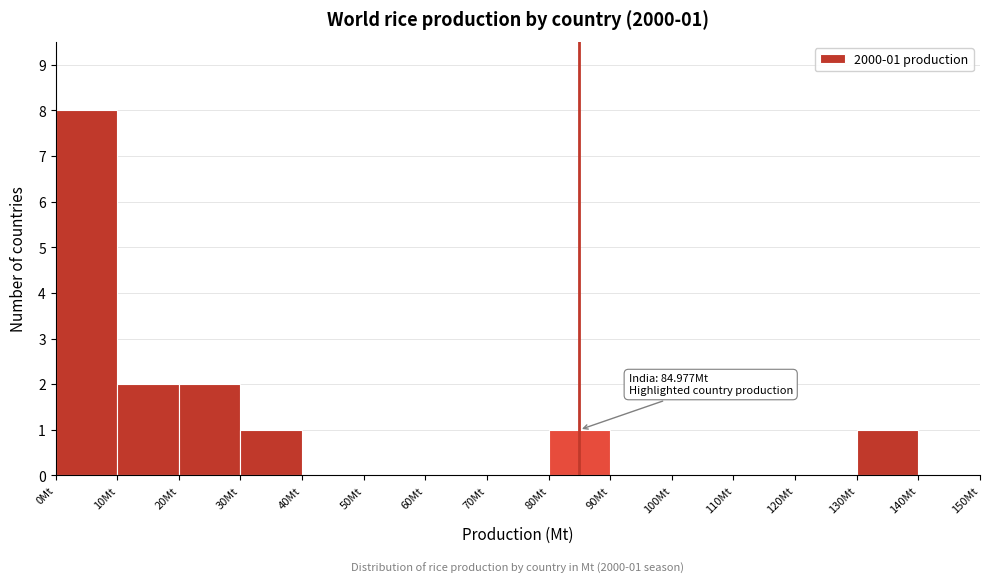

Which range on the x-axis has the tallest bar?

0 to 10